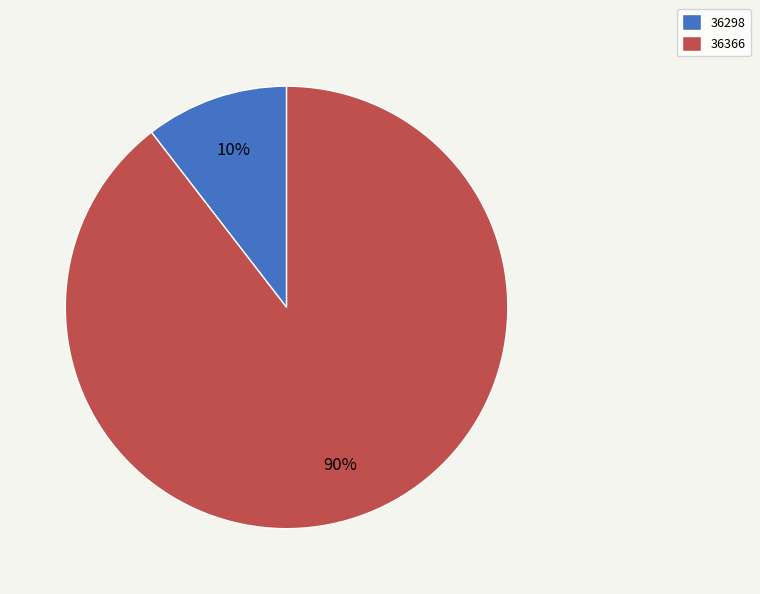

Do 36298 and 36366 together represent more than half of the pie?

Yes